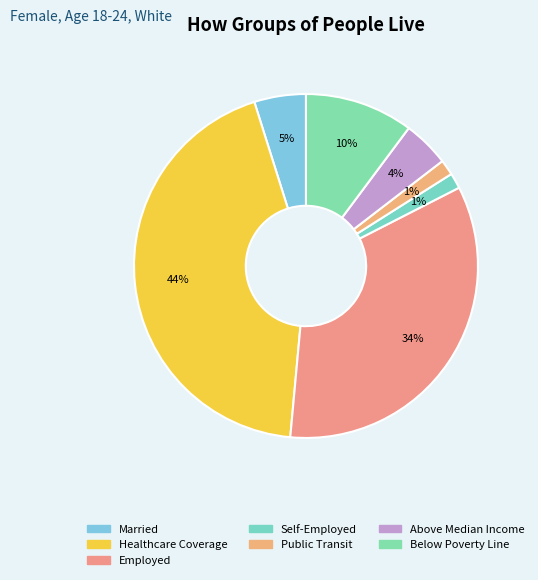

How many segments does this pie chart have?

7